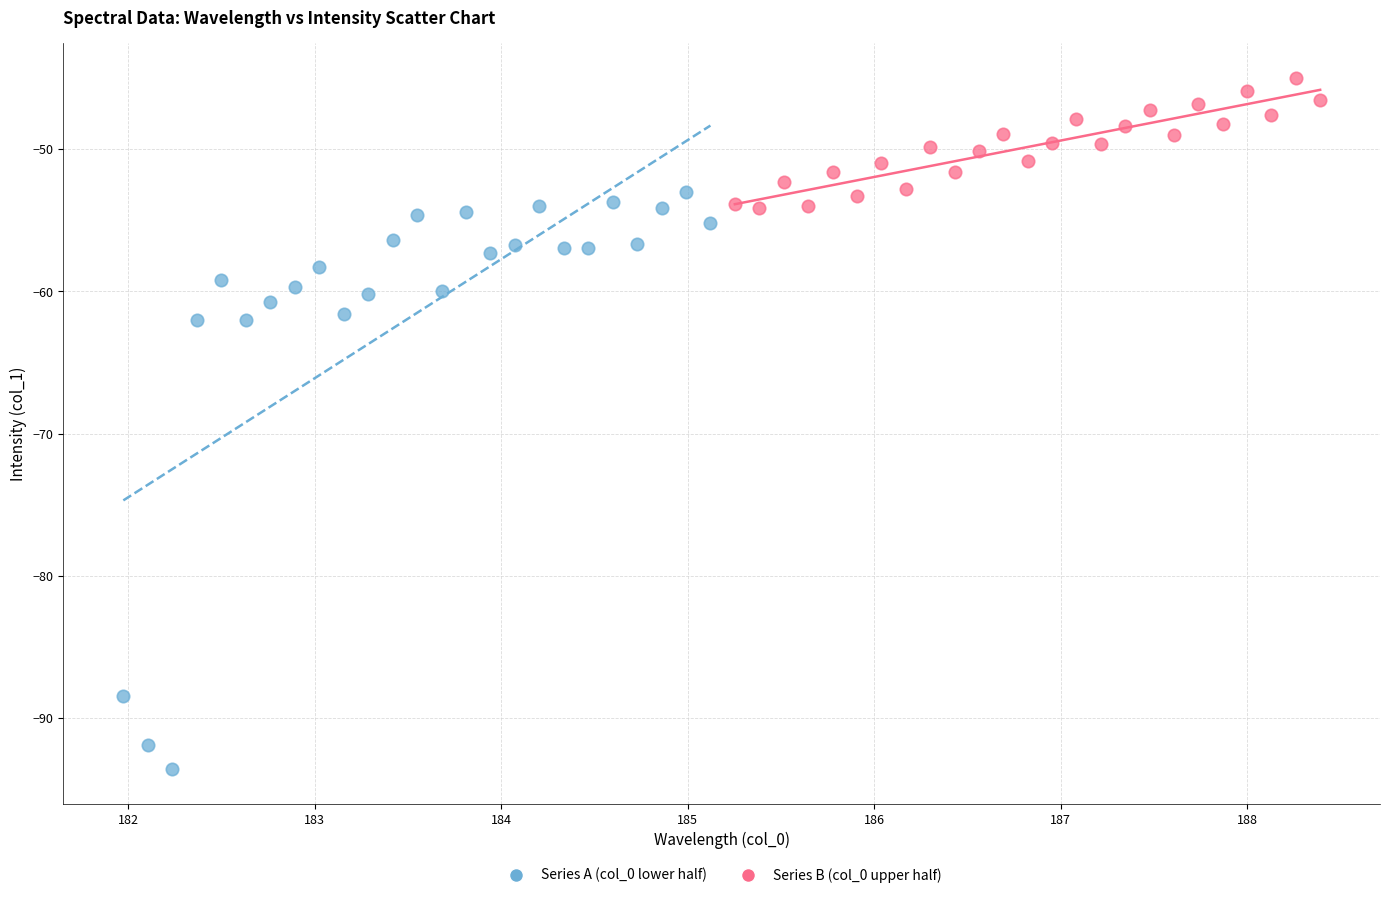

Which series reaches the maximum Y coordinate?

Series B (col_0 upper half)